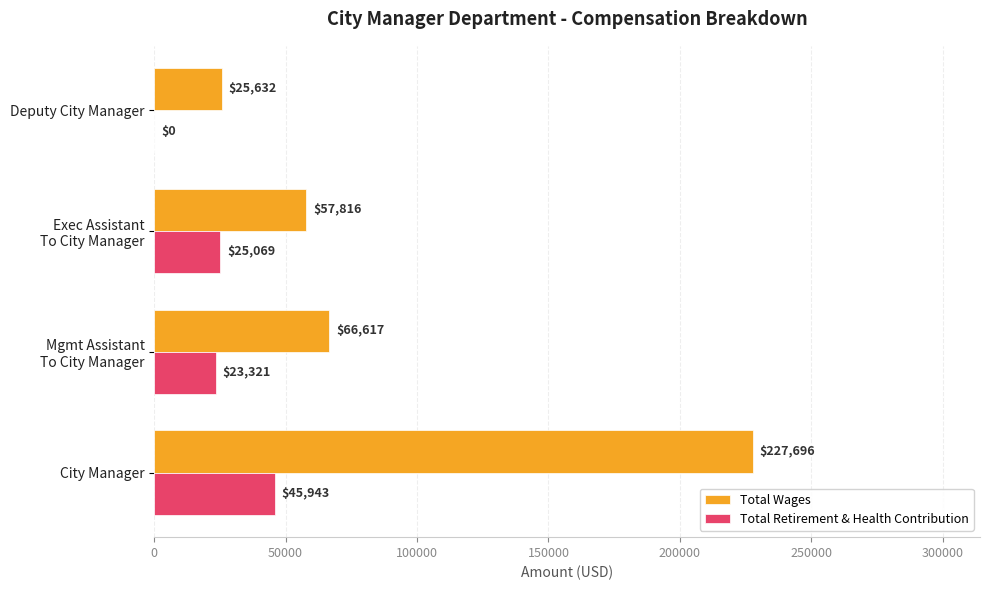

The Total Wages series shows 48391 at City Manager. True or false?

False